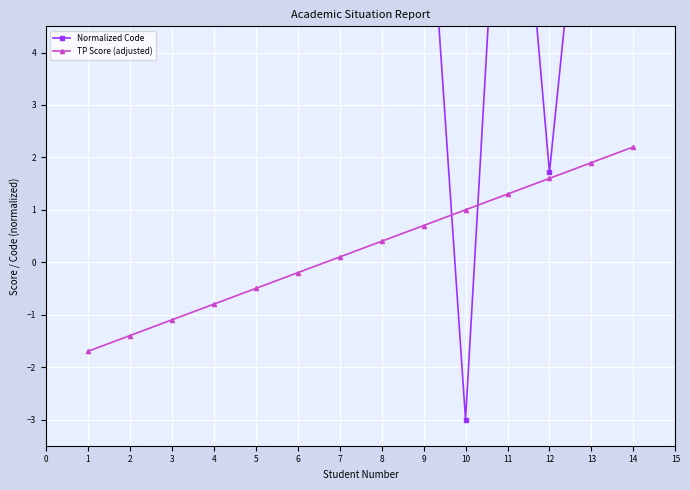

At which label does TP Score (adjusted) first exceed 0?

7